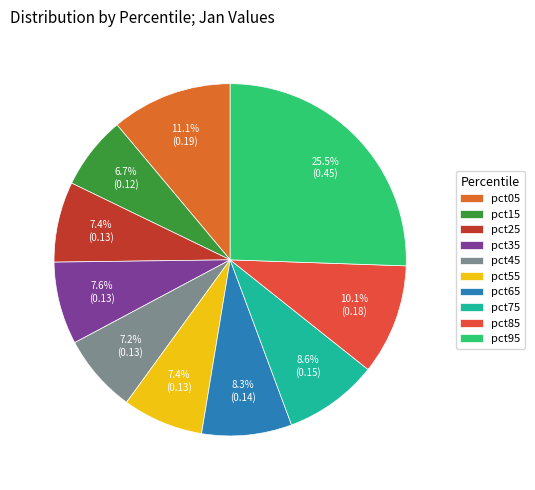

What is the change in value from pct35 to pct95?

+0.3